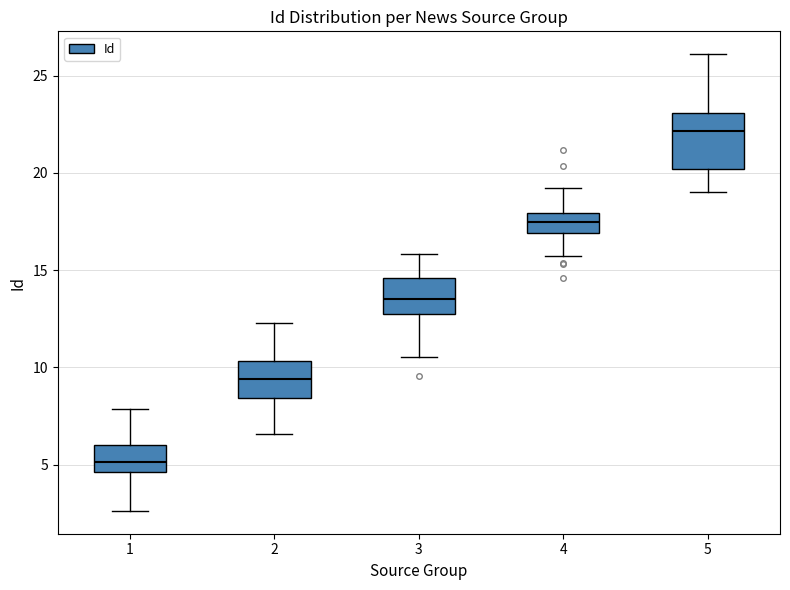

Comparing the boxes themselves (not the whiskers), which one is the tallest?

5